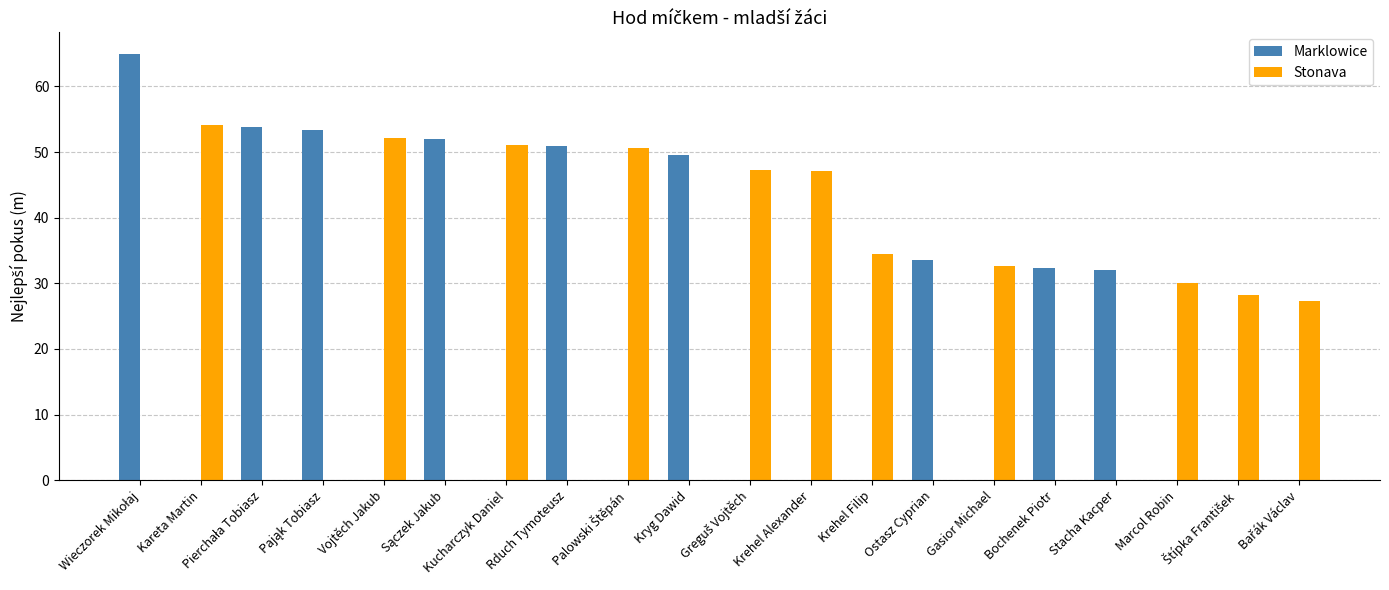

What are all the series names shown in the legend?

Marklowice, Stonava